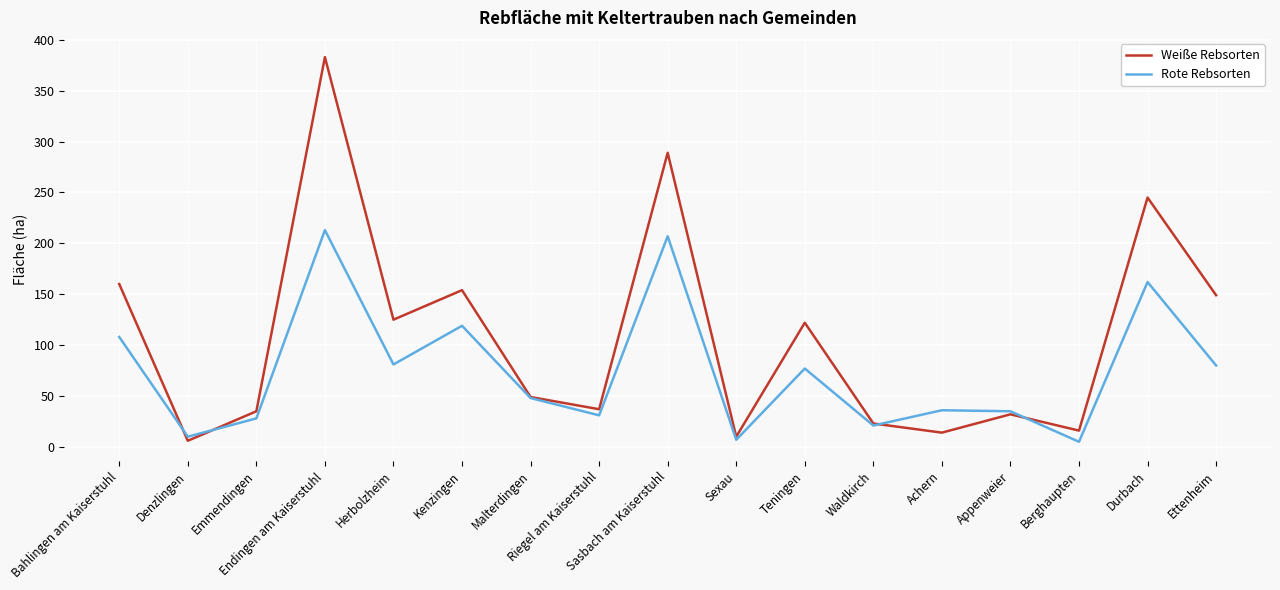

Is the value of Rote Rebsorten at Herbolzheim greater than the value of Weiße Rebsorten at Appenweier?

Yes